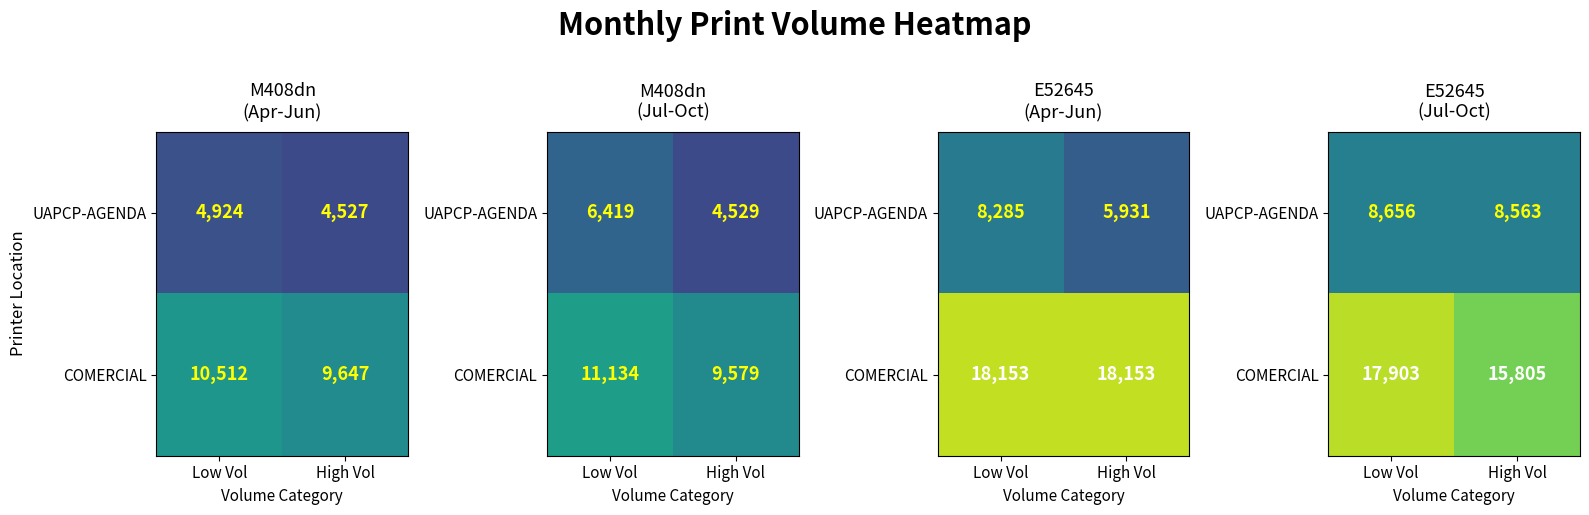

Which series changed the most between Low Vol and High Vol?

COMERCIAL